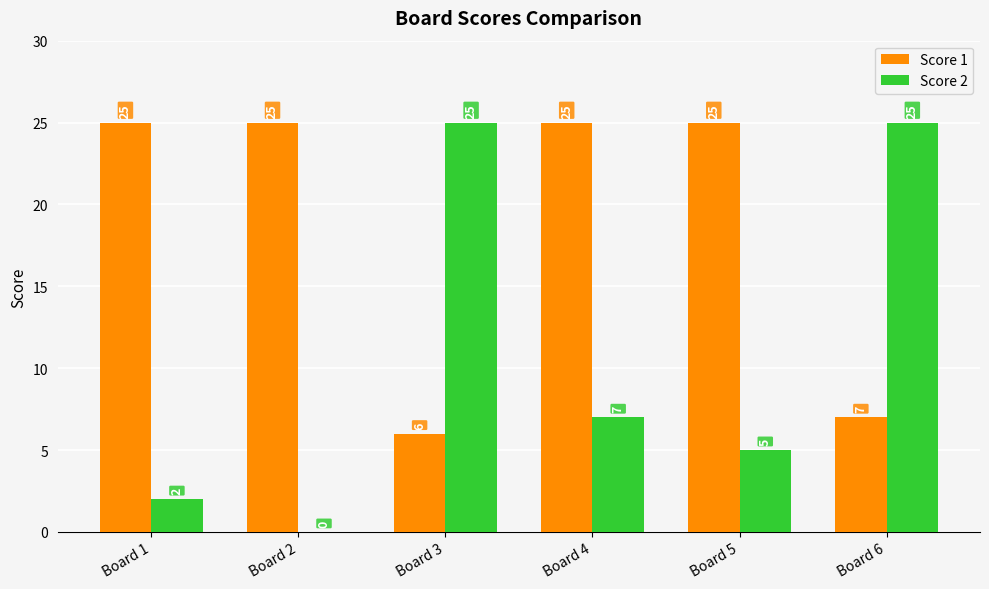

True or false: Score 1 has a value of 7 at Board 6.

True